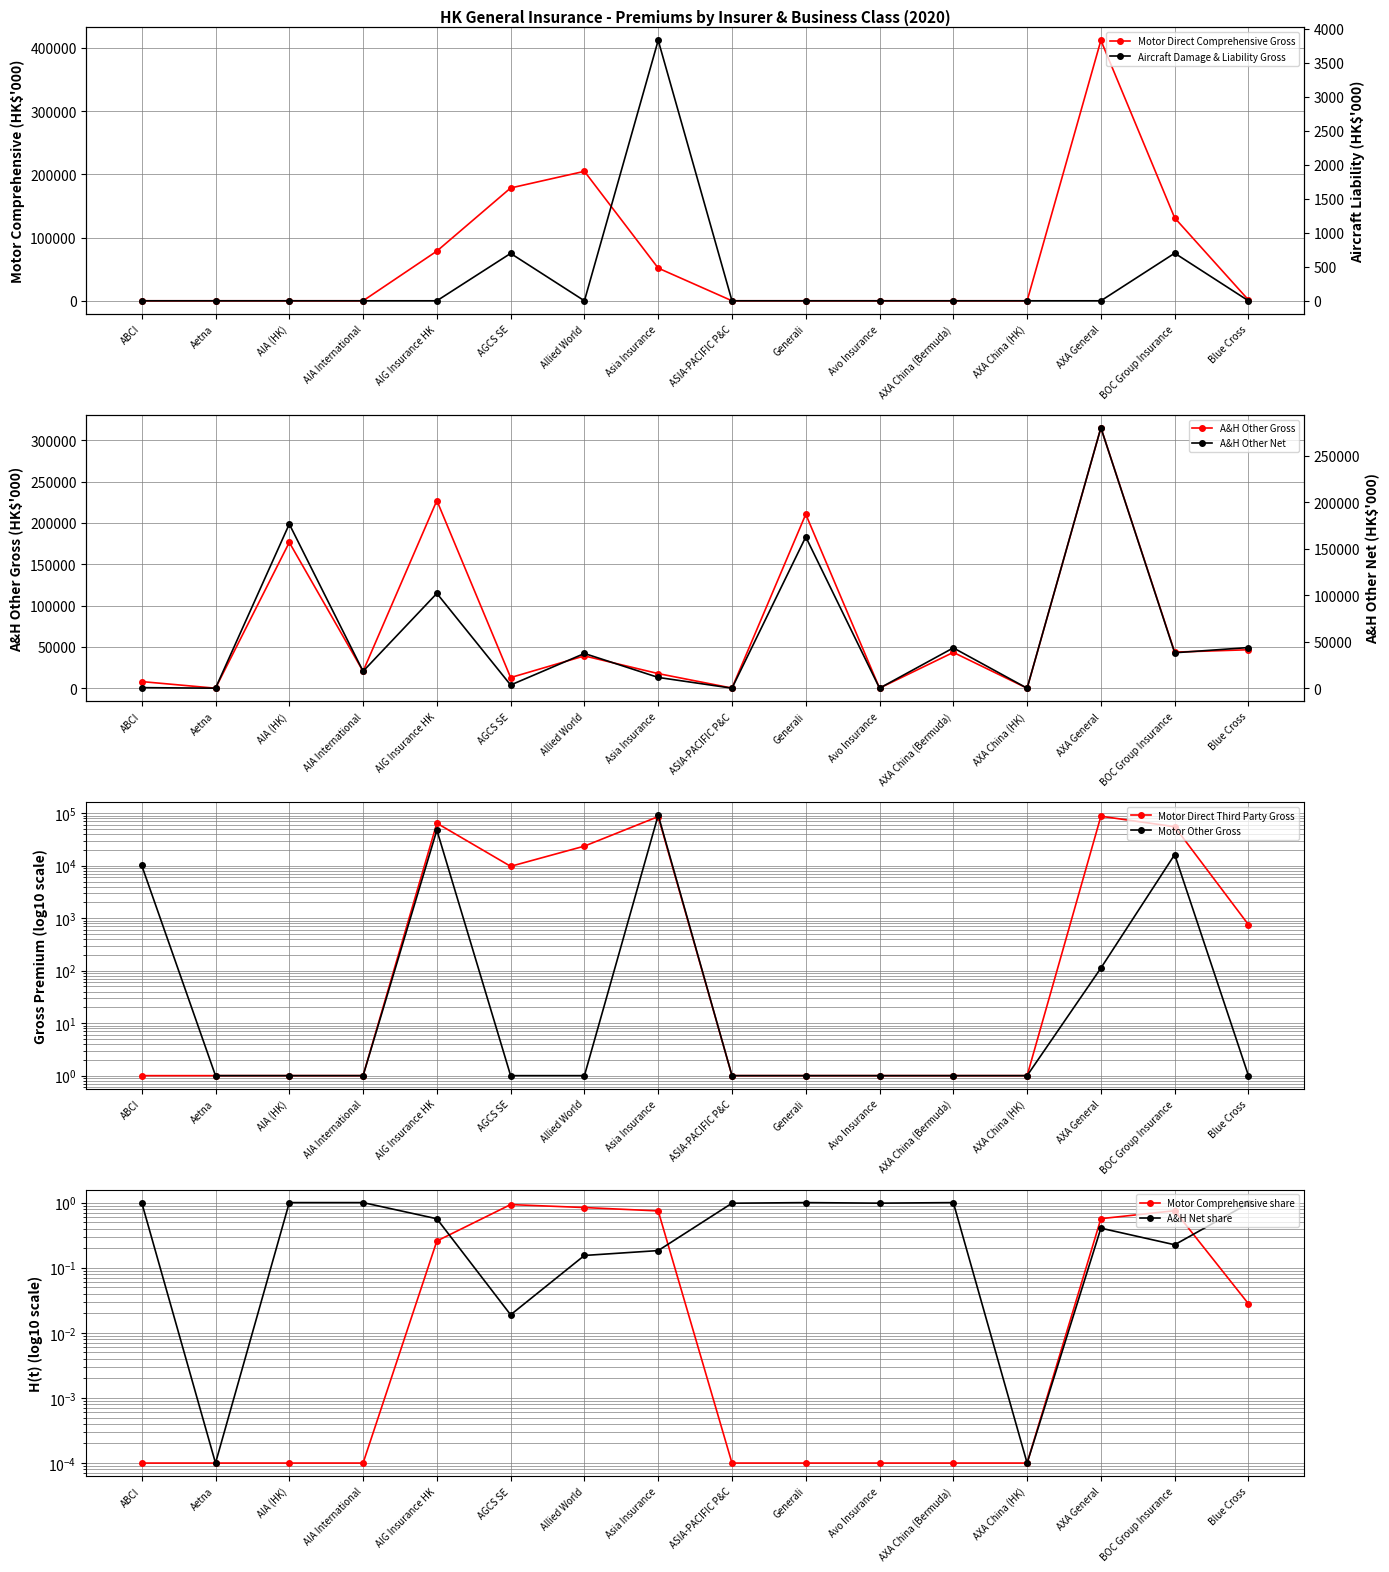

What is the difference between the maximum and minimum values in the Motor Direct Third Party Gross series?

87677